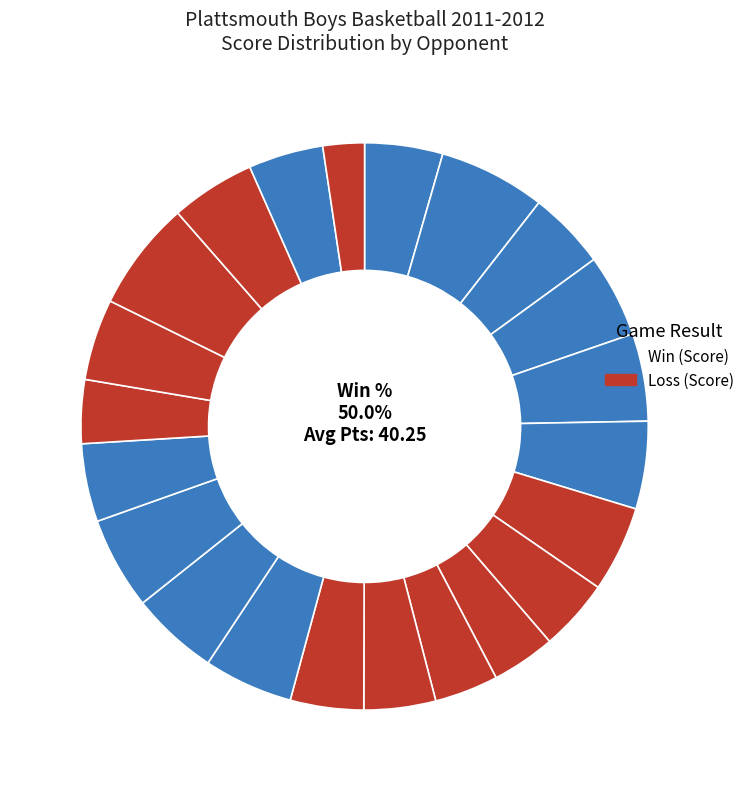

To the nearest percent, what percentage of the pie is Falls City?

5%